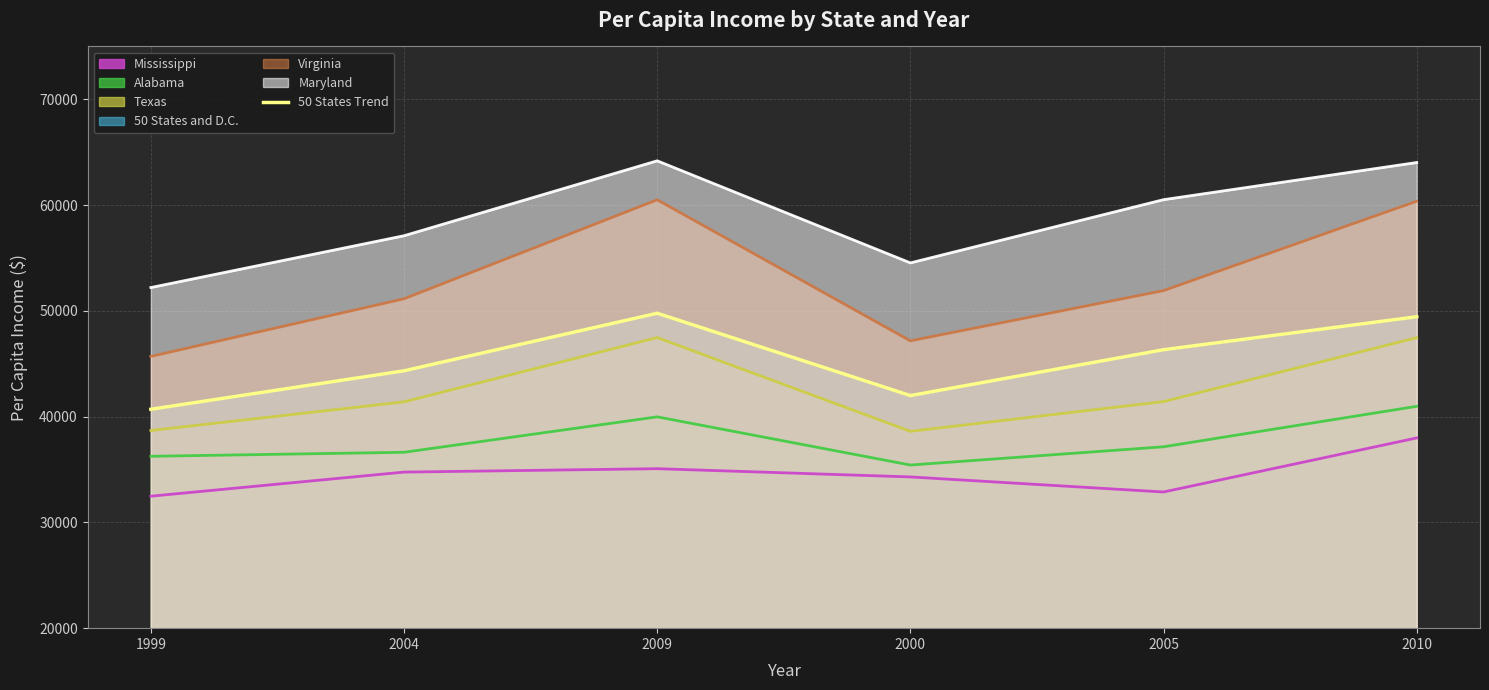

Rank the categories by value from highest to lowest.

2009, 2010, 2005, 2004, 2000, 1999